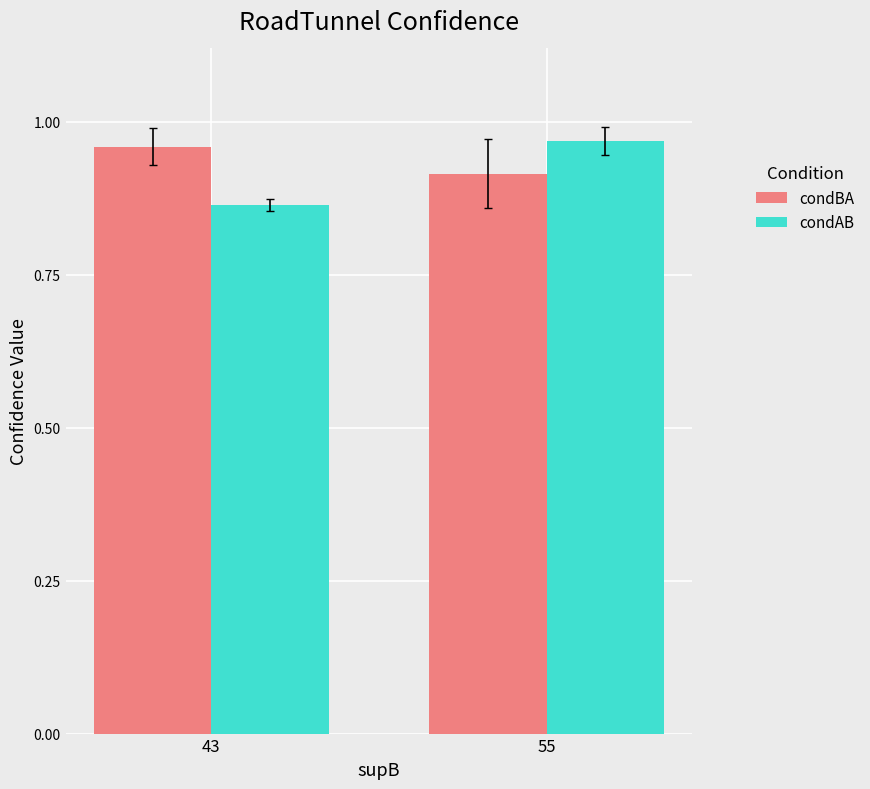

What is the total value across all series at 55?

1.9